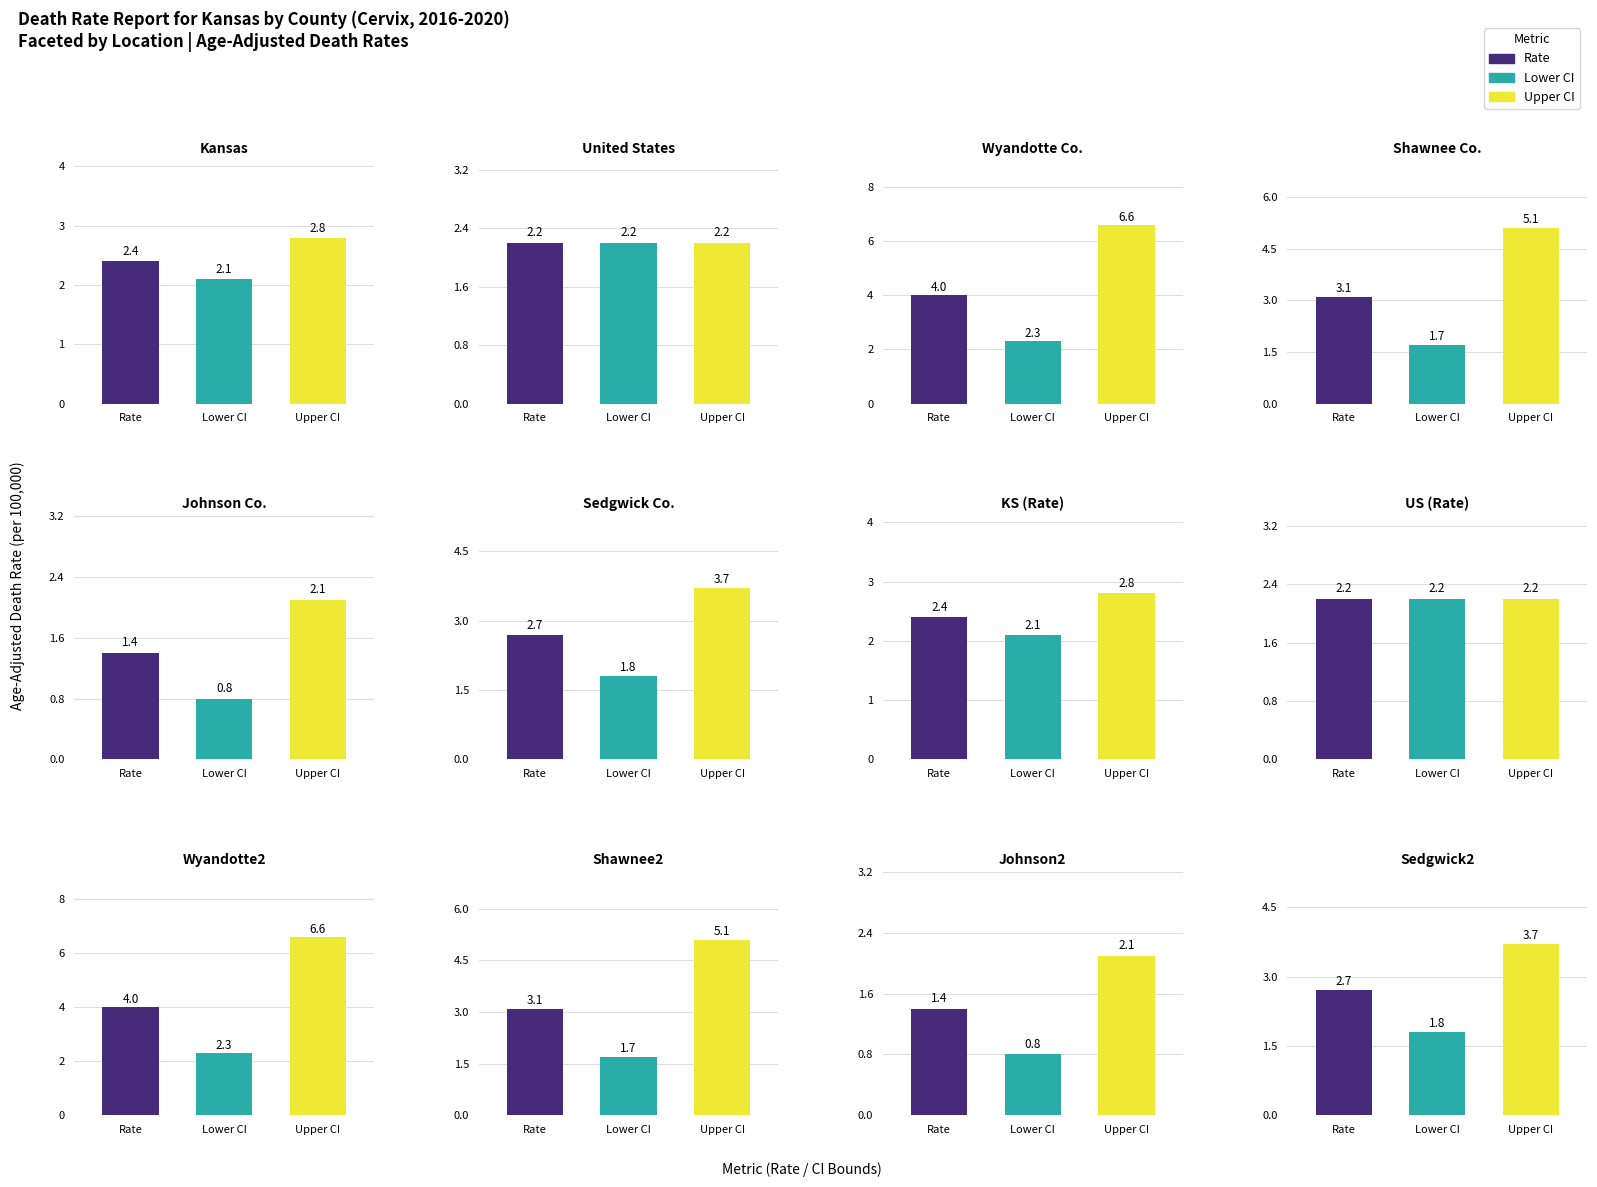

What is the difference between the second highest and minimum values in the Age-Adjusted Death Rate series?

1.7